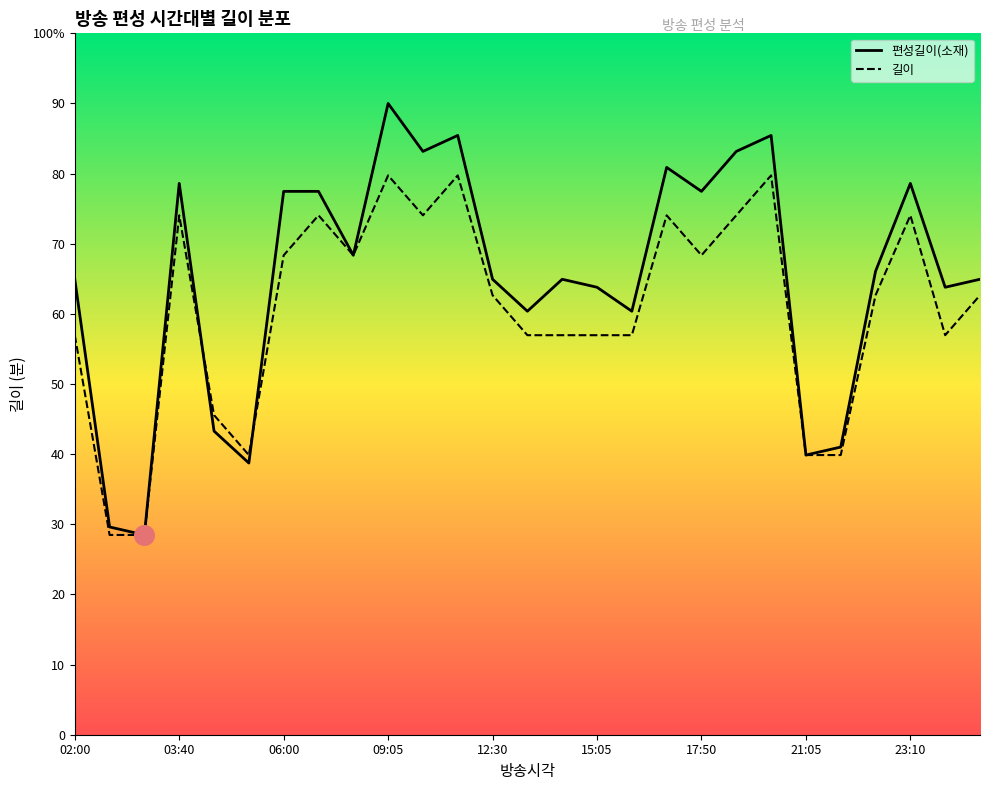

What is the total value across all series at 26?

127.6